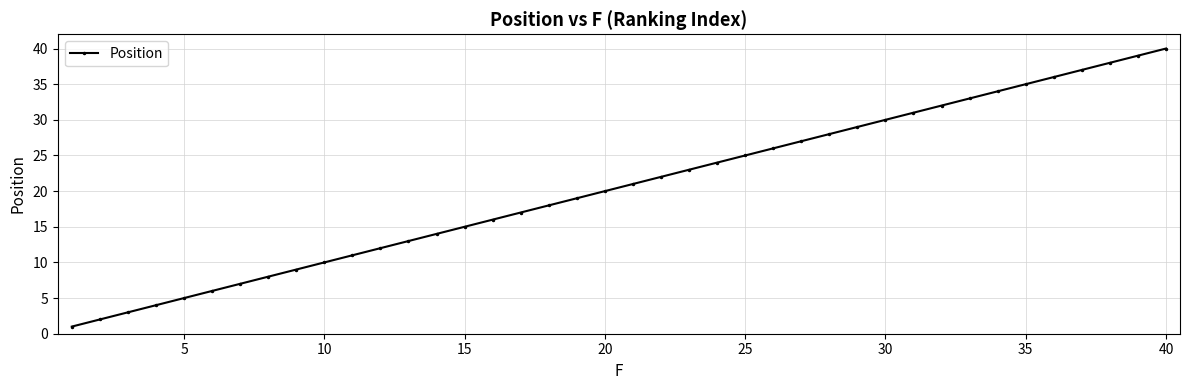

What is the difference between the maximum and minimum values?

39